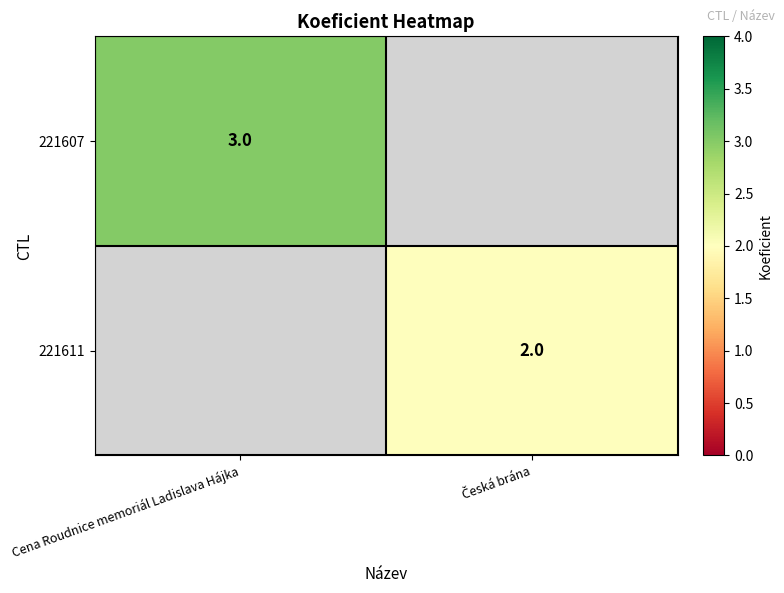

True or false: 221607 has a value of 1 at Cena Roudnice memoriál Ladislava Hájka.

False